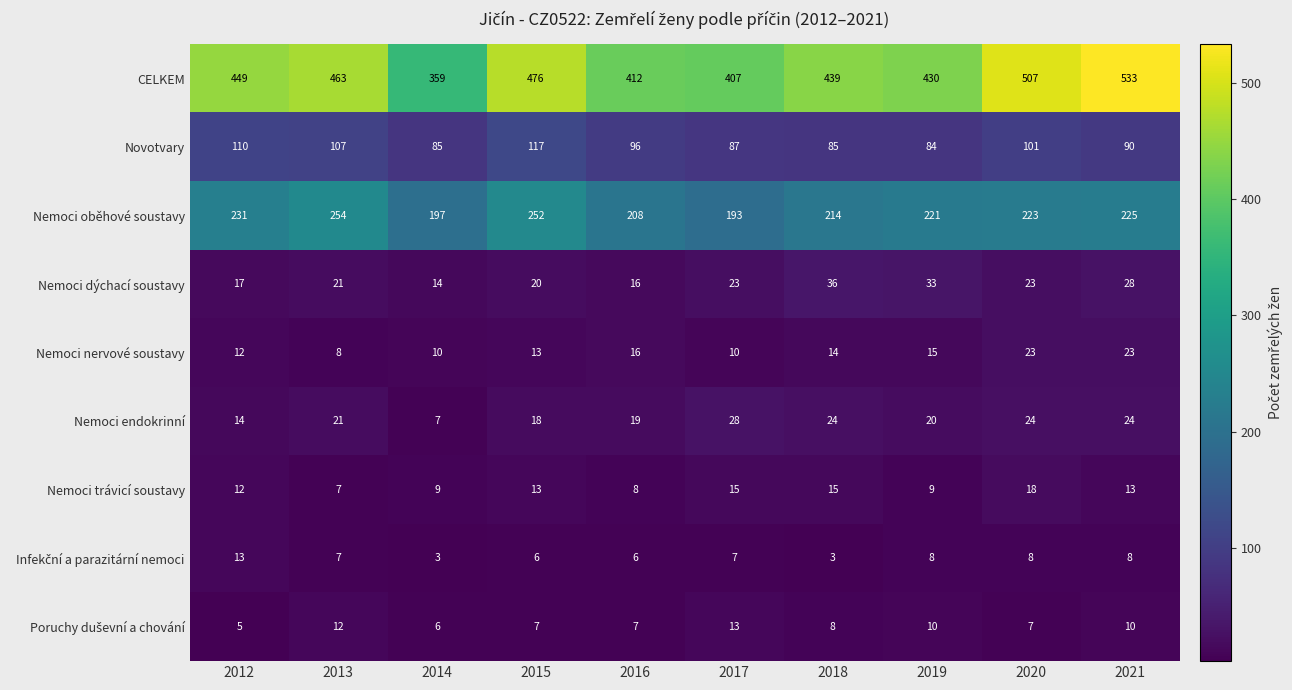

Between 2016 and 2020, which series saw the biggest shift?

CELKEM